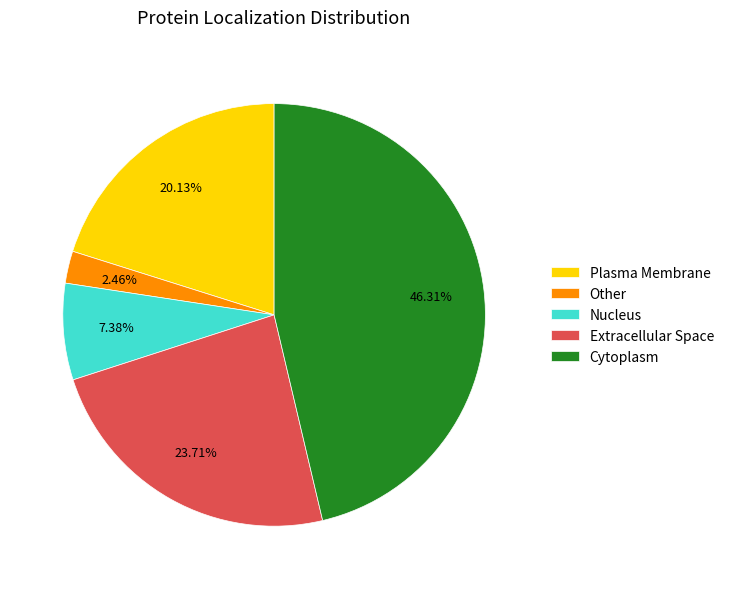

True or false: Plasma Membrane accounts for 11% of the total.

False